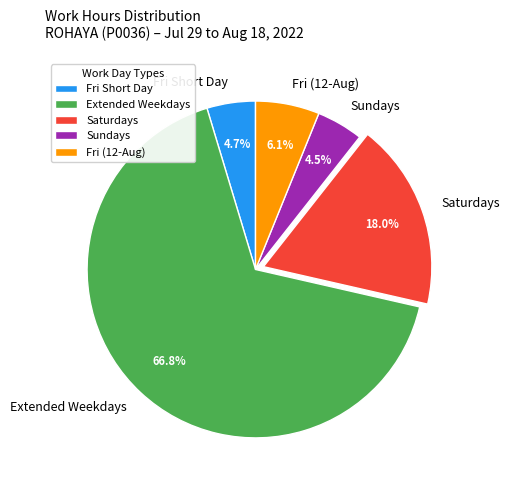

Does Extended Weekdays represent more than half of the total?

Yes